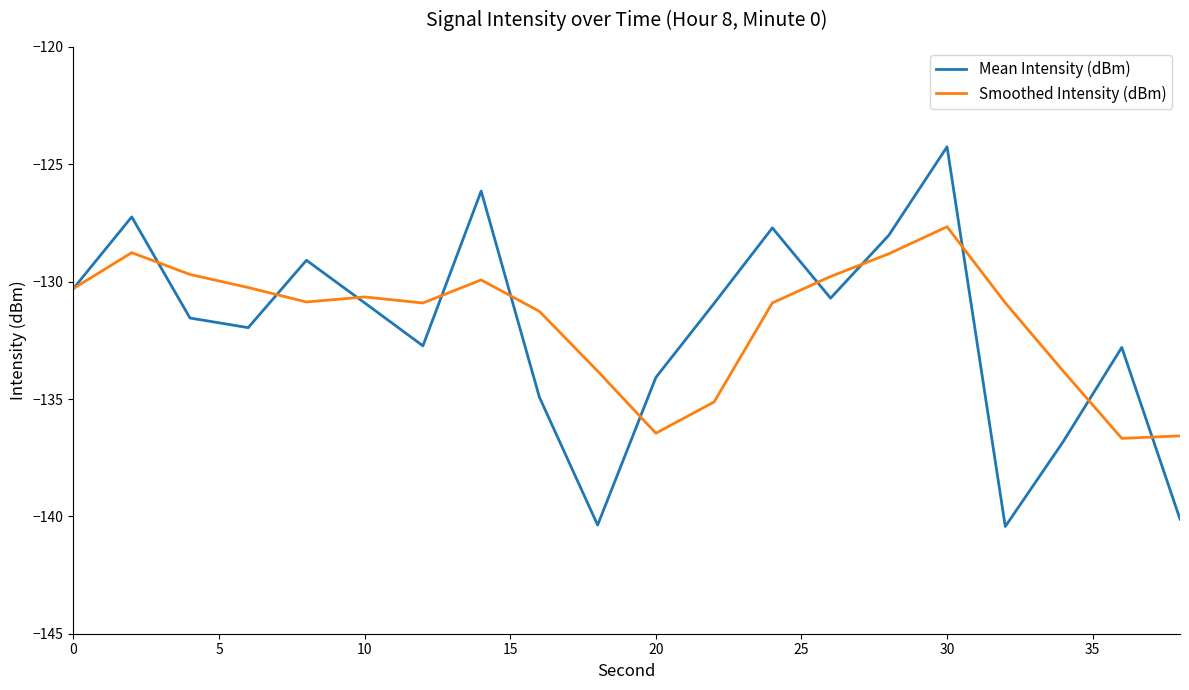

List the series in order of their overall mean, highest first.

Smoothed Intensity (dBm), Mean Intensity (dBm)